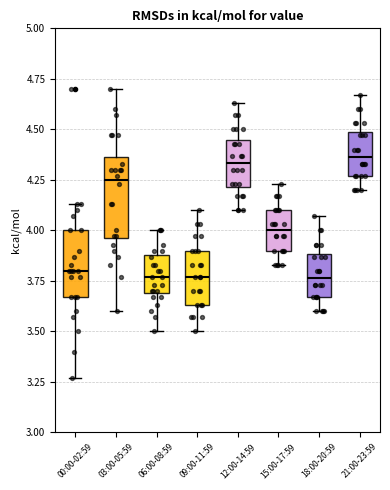

Comparing the boxes themselves (not the whiskers), which one is the tallest?

03:00-05:59